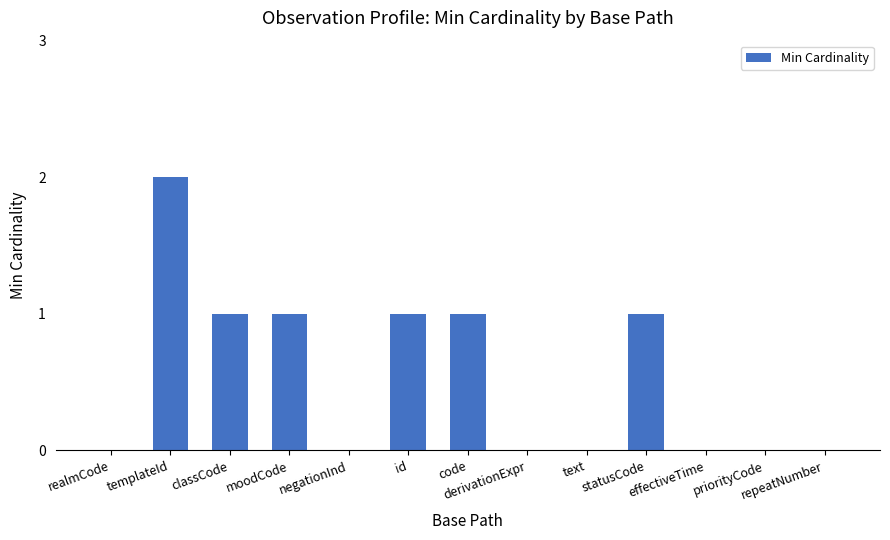

What is the sum of all values?

7